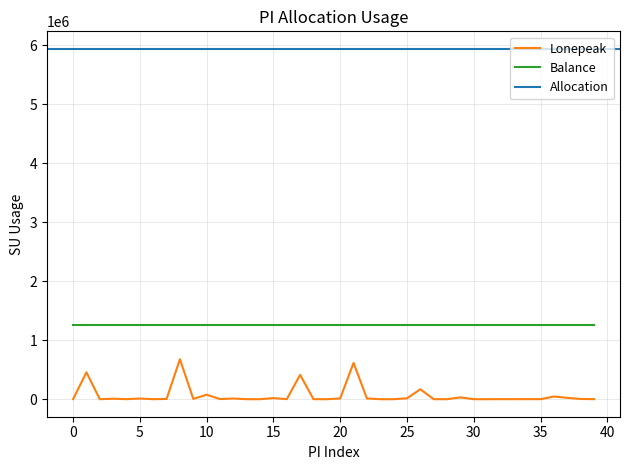

True or false: Lonepeak and Balance intersect in this chart.

False